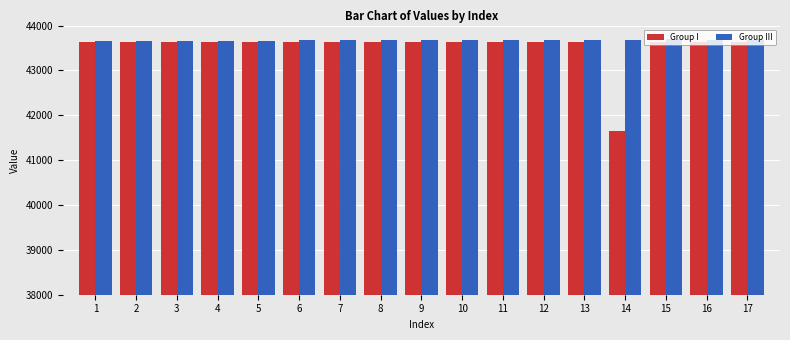

Rank the series by their maximum value, from highest to lowest.

Group III, Group I